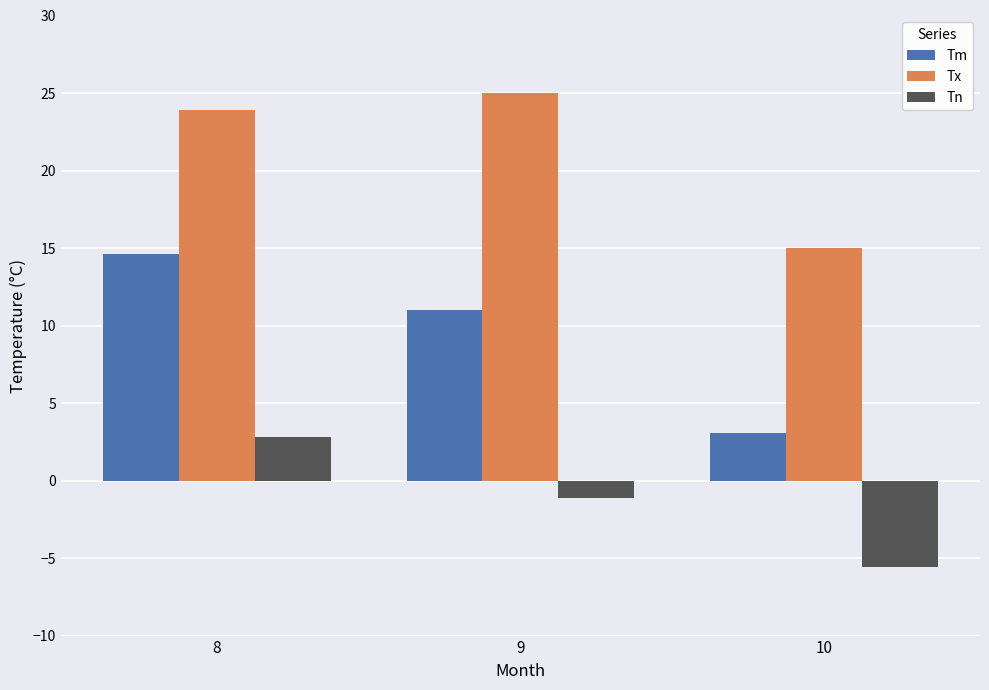

What is the value of the Tx bar at the 3rd from the left?

15.0